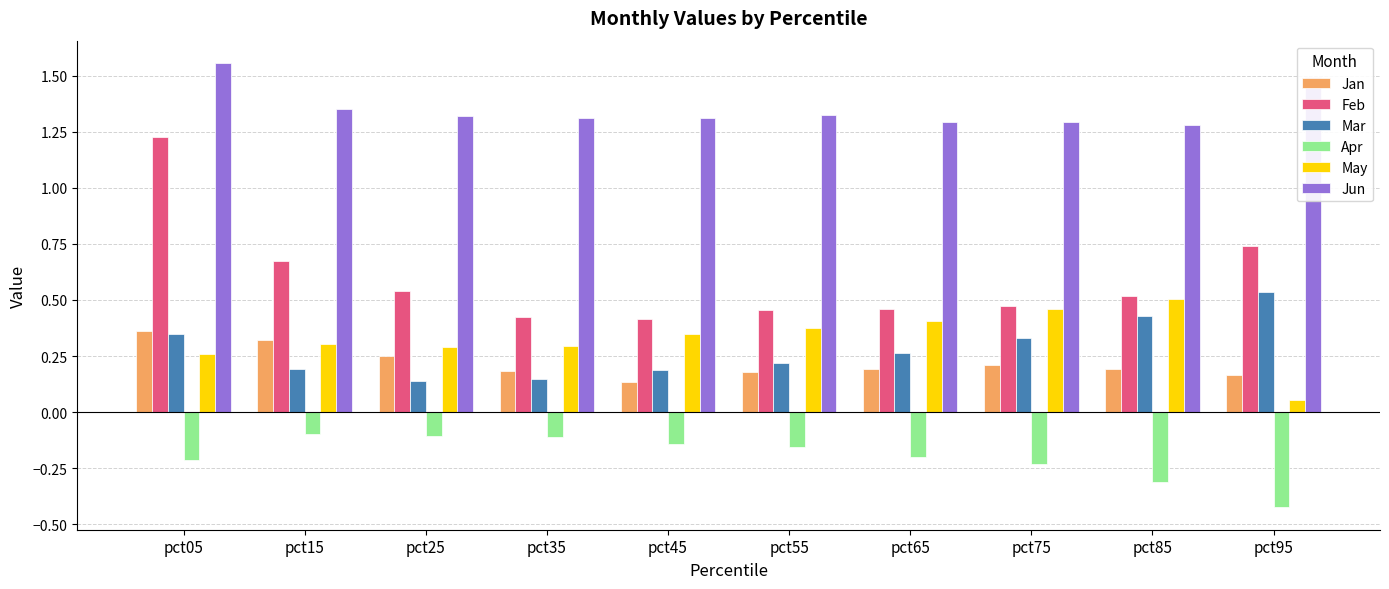

Which series has the widest spread of values?

Feb